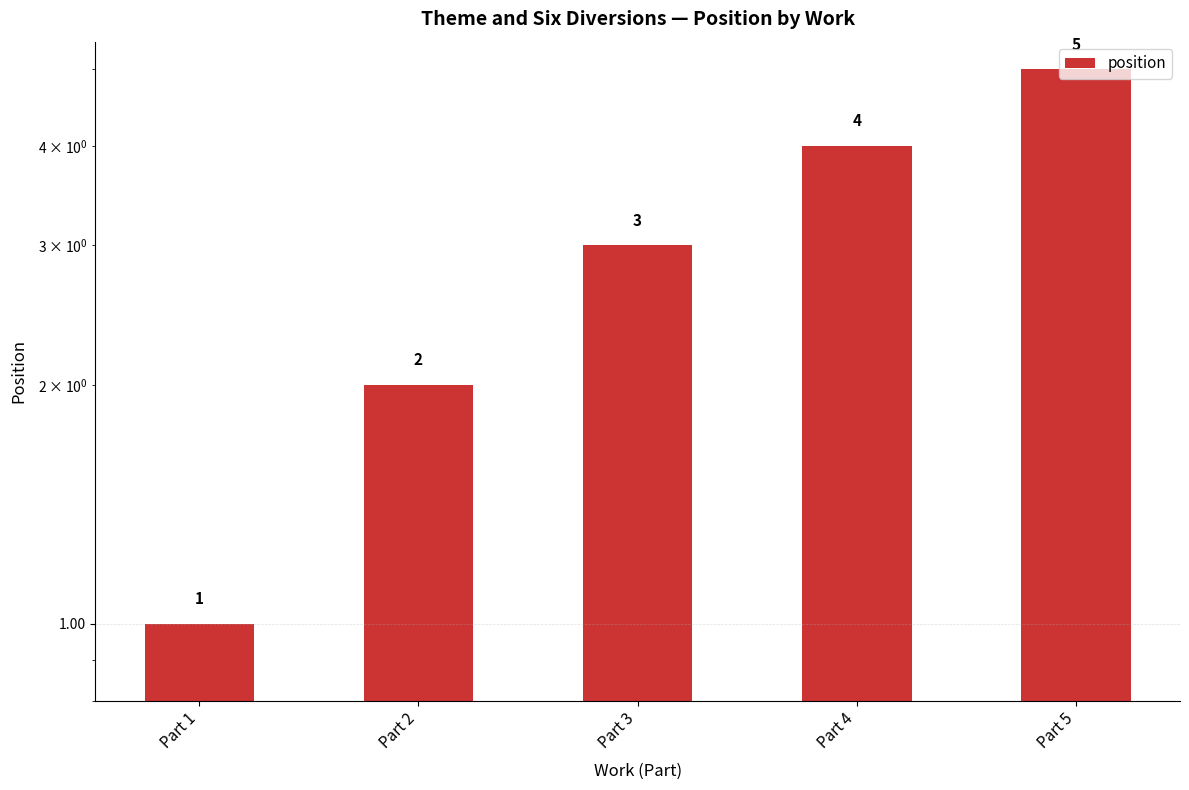

The chart shows a value of 5 at Part 5. True or false?

True